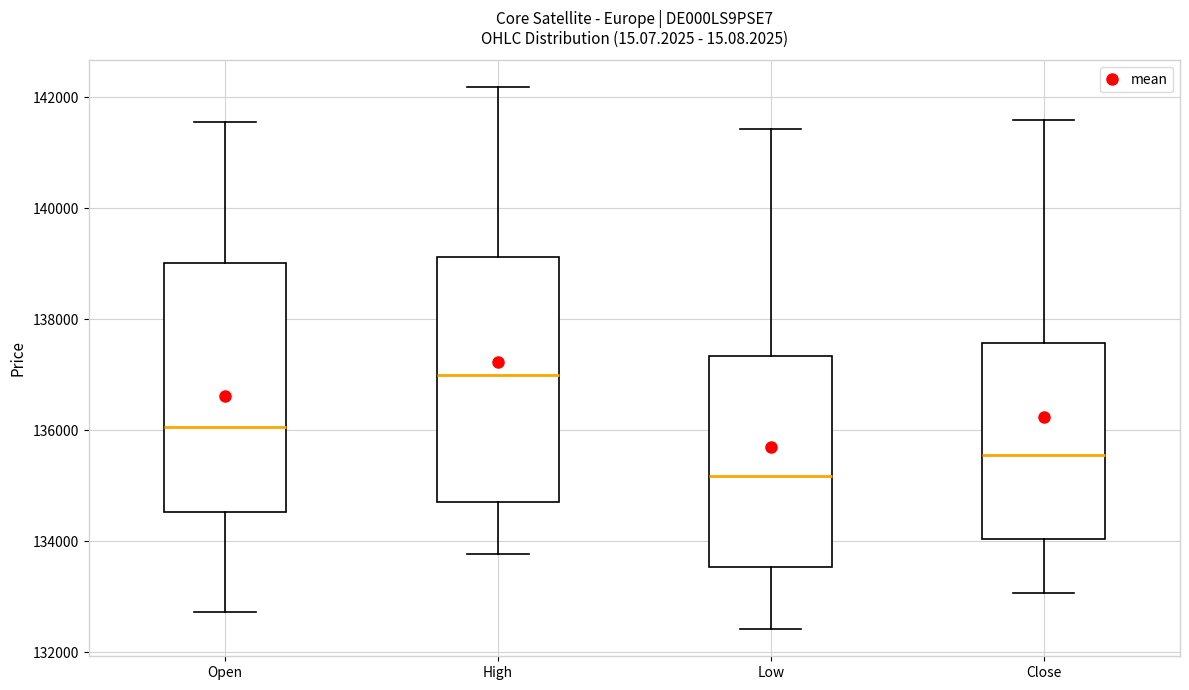

Reading left to right, read every box against the y-axis: the position of its median line, the range the box covers, and the ends of its whiskers. The values are not printed on the chart, so give them approximately, as read against the axis.

Open: median 136000, box 134600 to 139000, whiskers 132800 to 141600
High: median 137000, box 134800 to 139200, whiskers 133800 to 142200
Low: median 135200, box 133600 to 137400, whiskers 132400 to 141400
Close: median 135600, box 134000 to 137600, whiskers 133000 to 141600